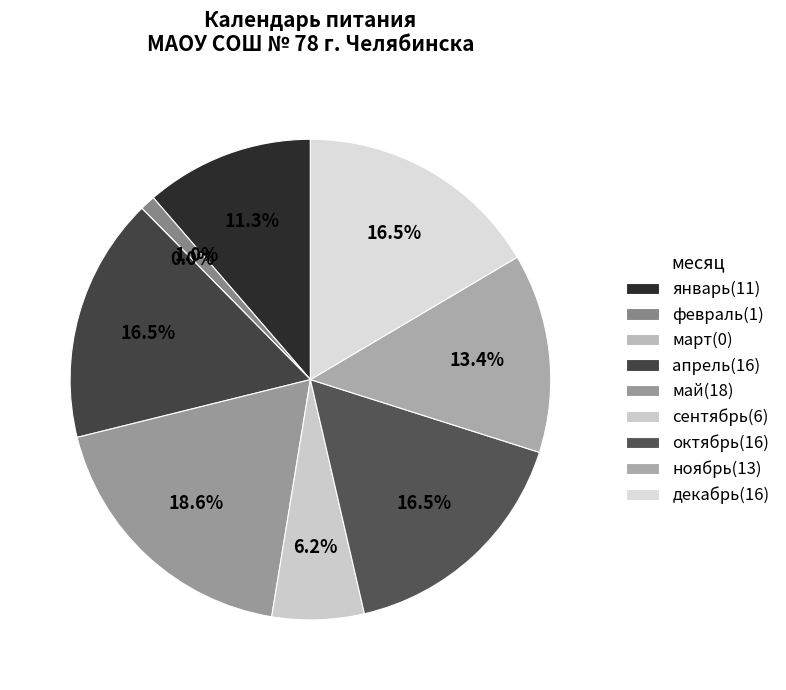

Approximately how many times larger is the value at сентябрь compared to май?

0.3